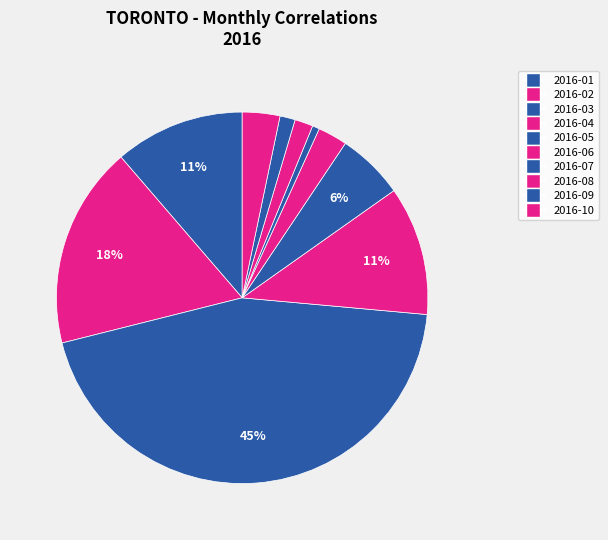

Do 2016-04 and 2016-08 together represent more than half of the pie?

No